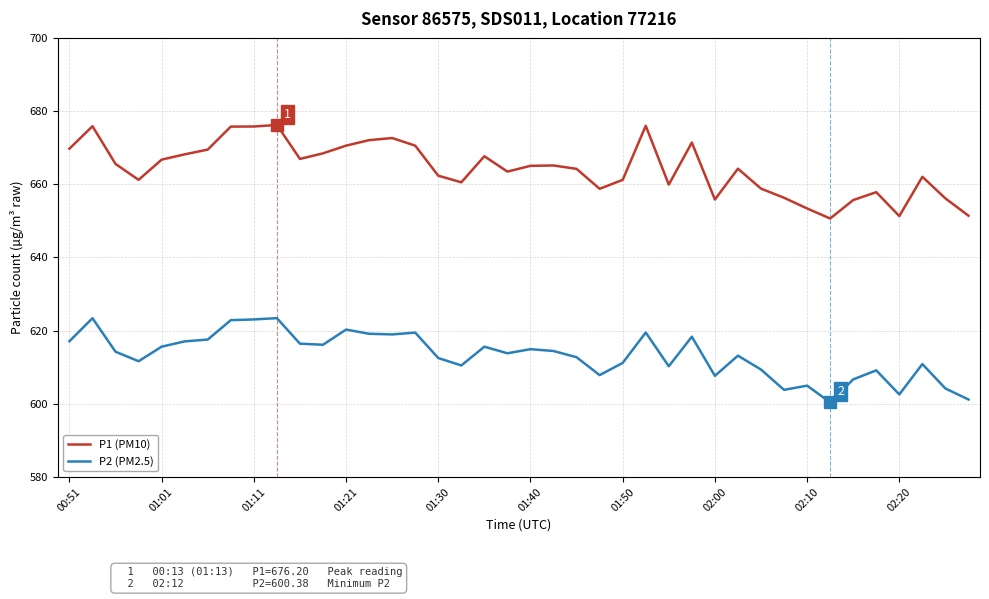

Which series has the largest total across all categories?

P1 (PM10)